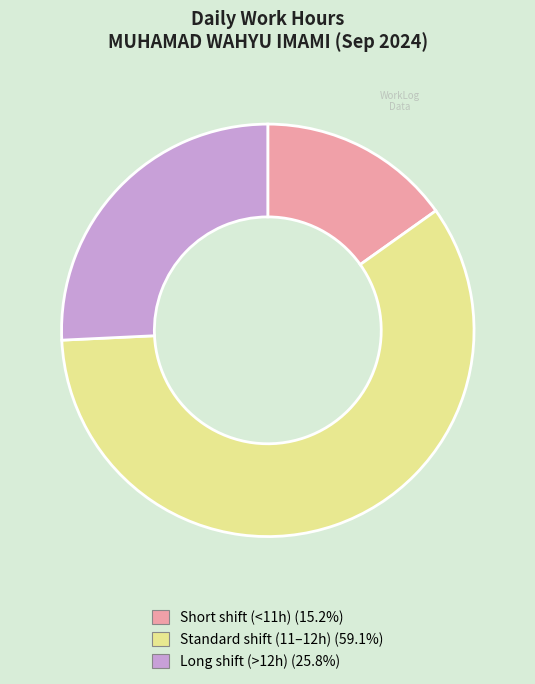

Combined, do Short shift (<11h) (15.2%) and Standard shift (11–12h) (59.1%) account for over 50%?

Yes